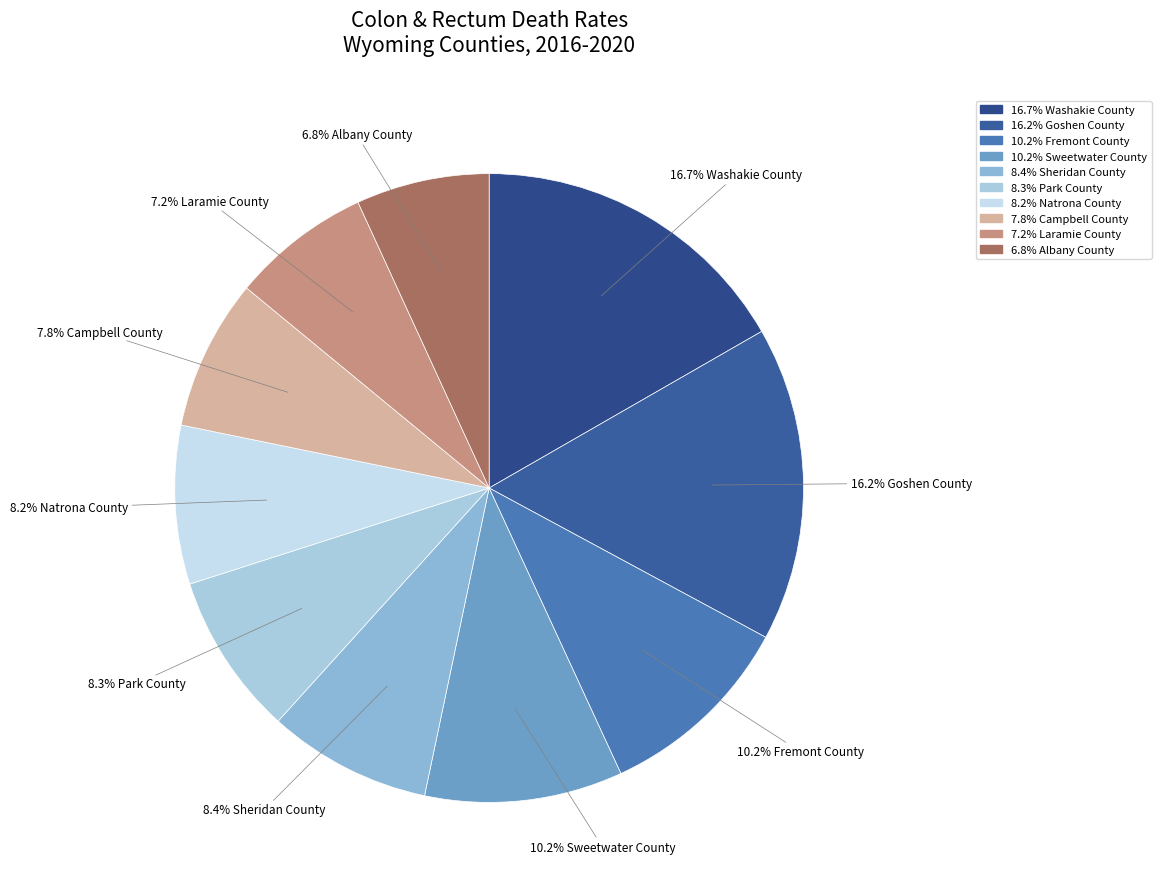

How many slices are in this pie chart?

10